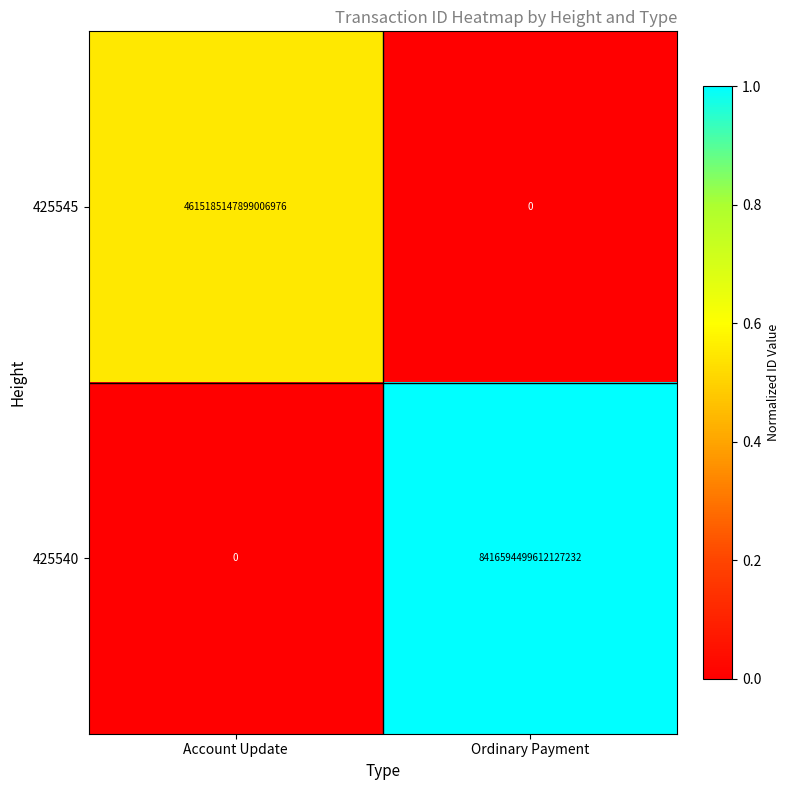

At which category is the sum across all series the highest?

Ordinary Payment